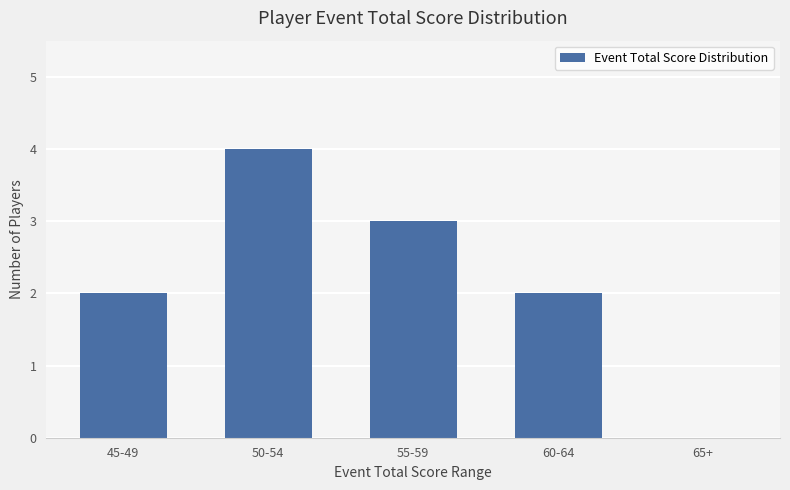

What is the sum of all values?

11